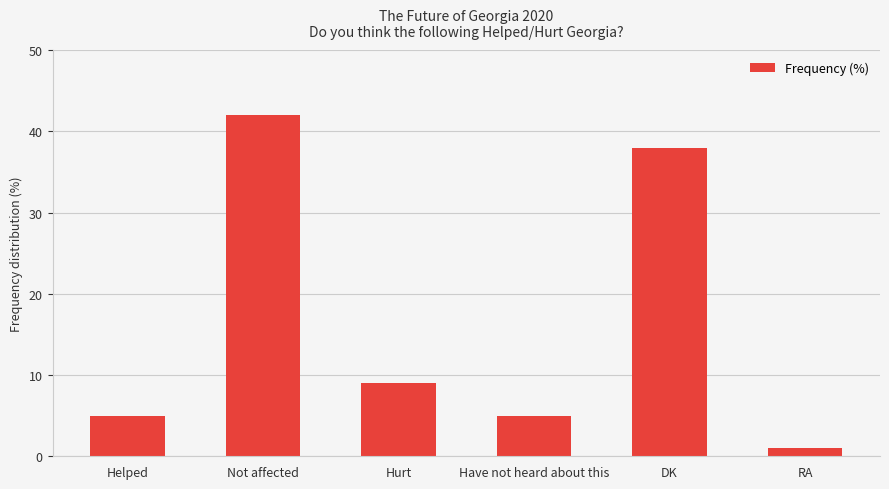

What is the difference between the values at Helped and RA?

4